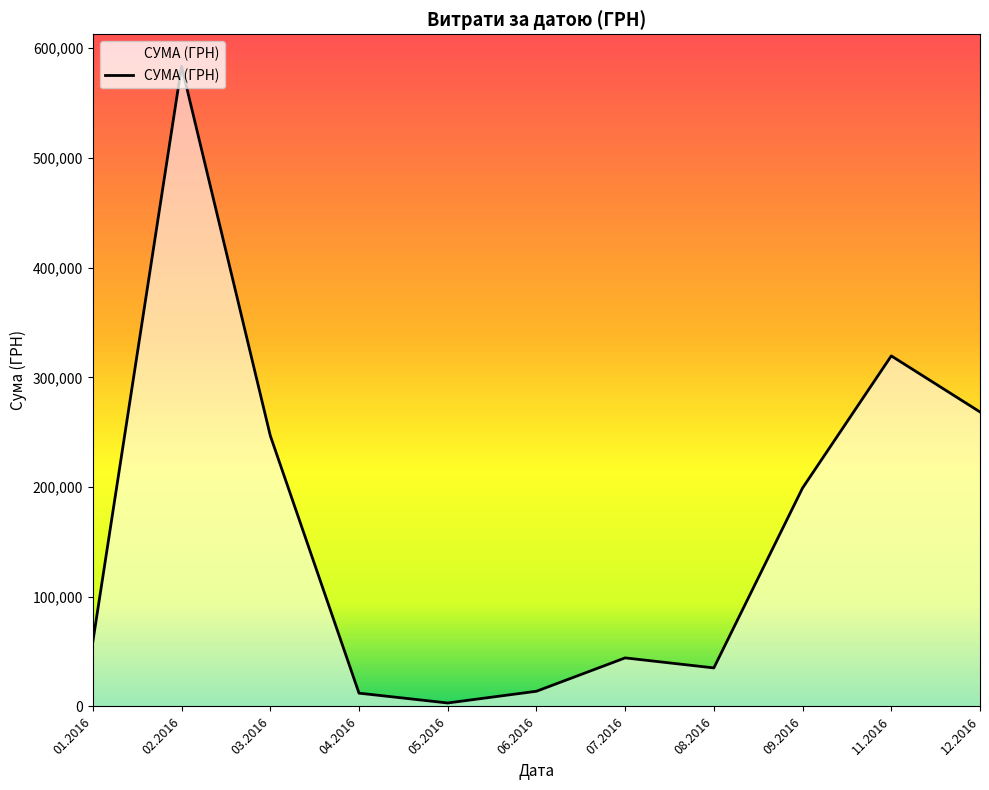

Count the number of data series in this chart.

1